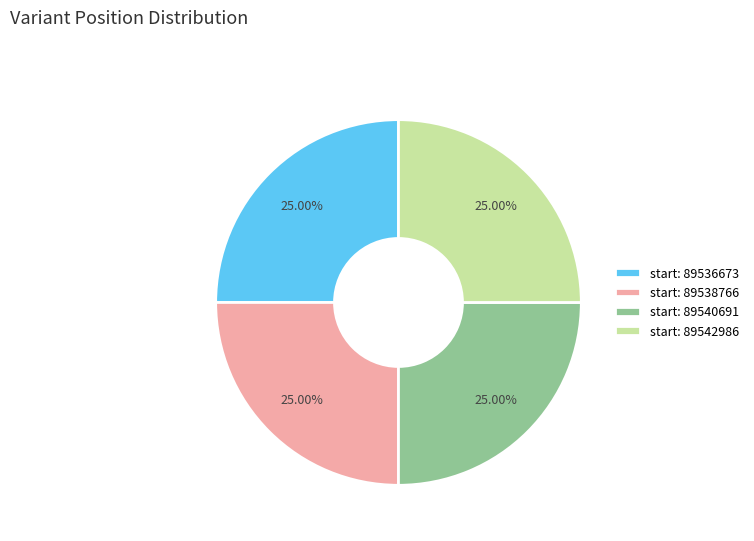

Approximately how many times larger is the value at start: 89536673 compared to start: 89540691?

1.0